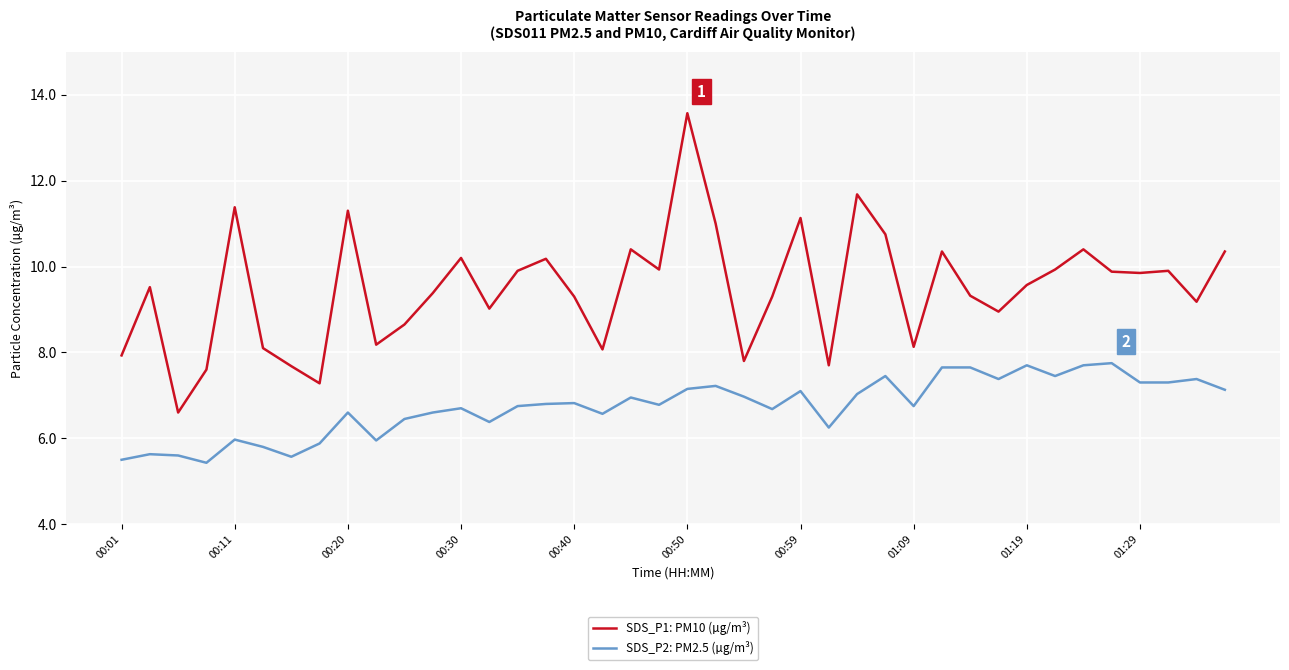

Which series has the largest total across all categories?

SDS_P1: PM10 (µg/m³)